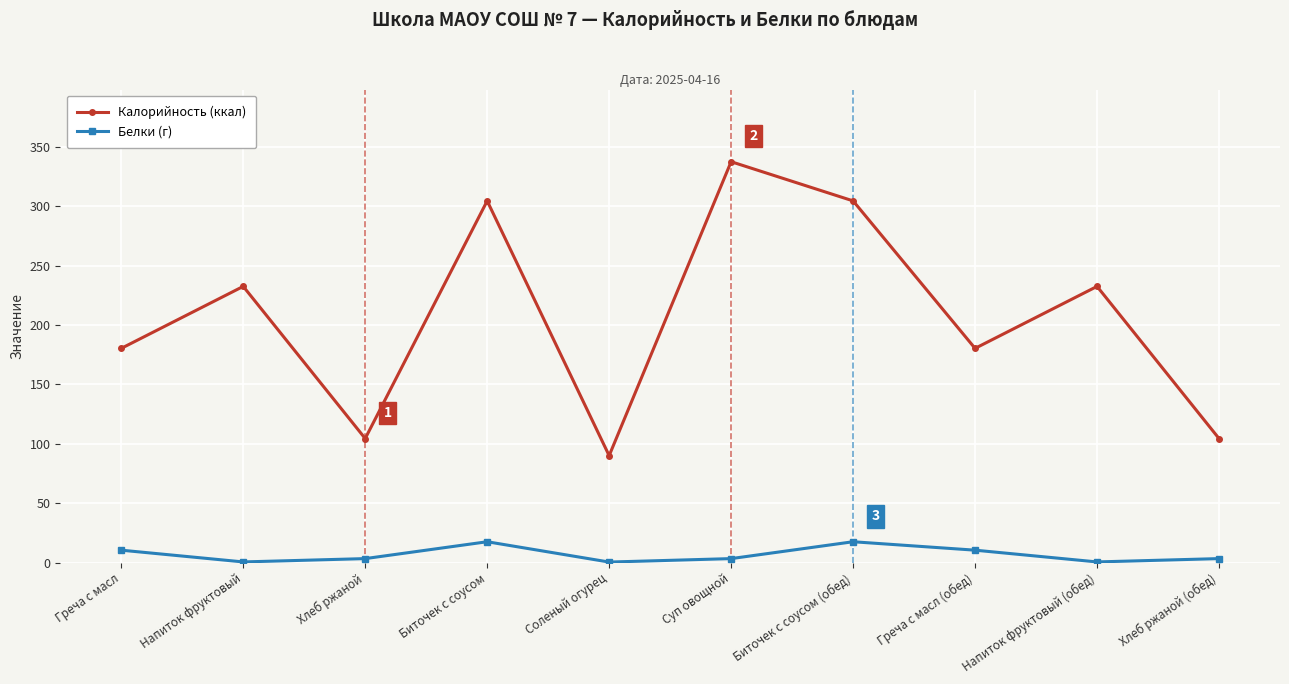

What is the difference between the highest and lowest values at Хлеб ржаной?

101.1